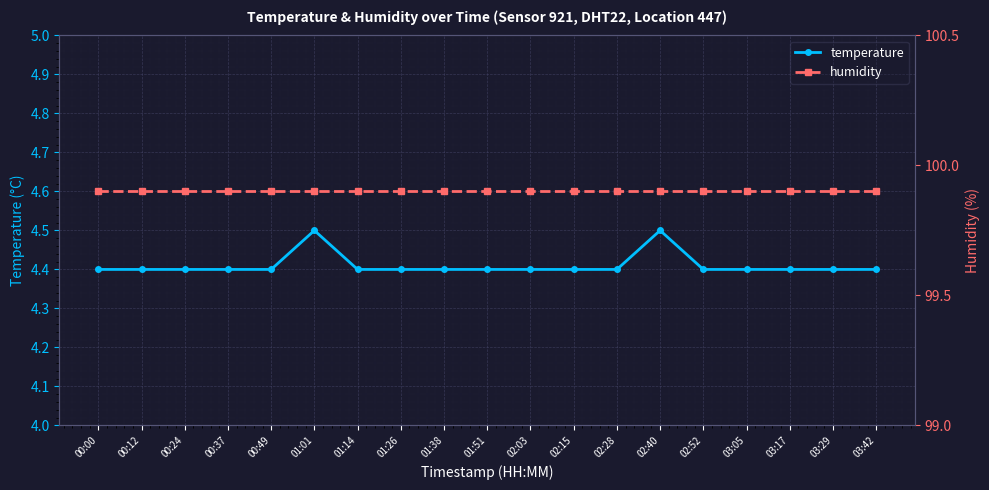

What is the value of the humidity point at the 9th from the left?

99.9